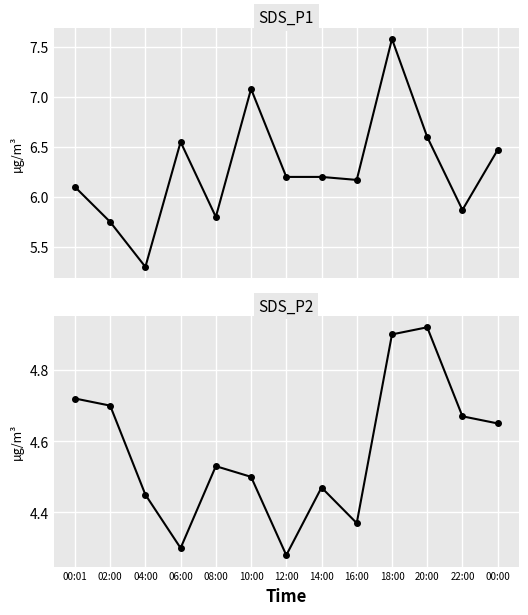

Is it true that SDS_P1 equals 9.9 at 00:01?

False